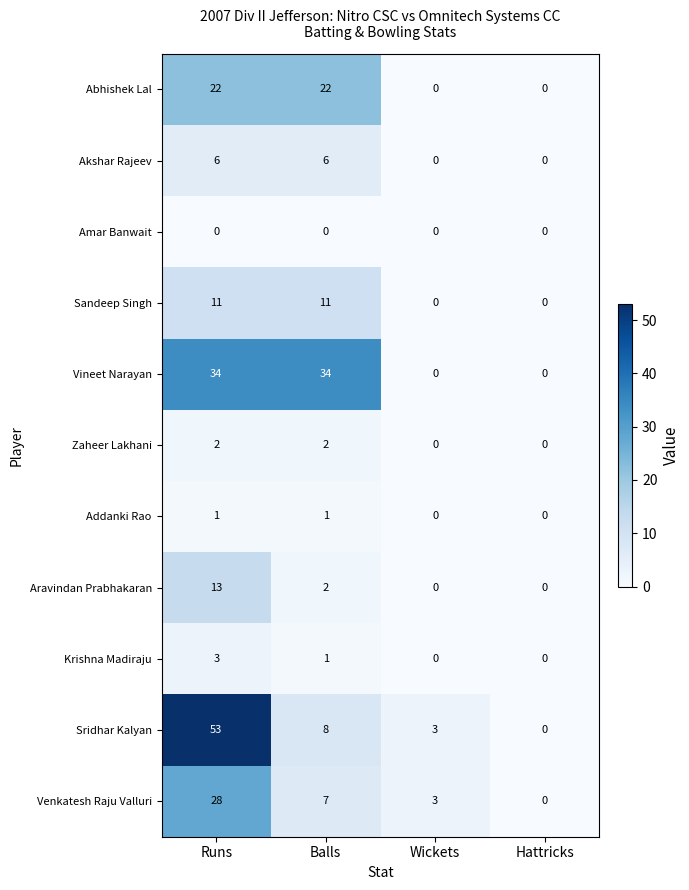

Is it true that Abhishek Lal equals 0 at Wickets?

True